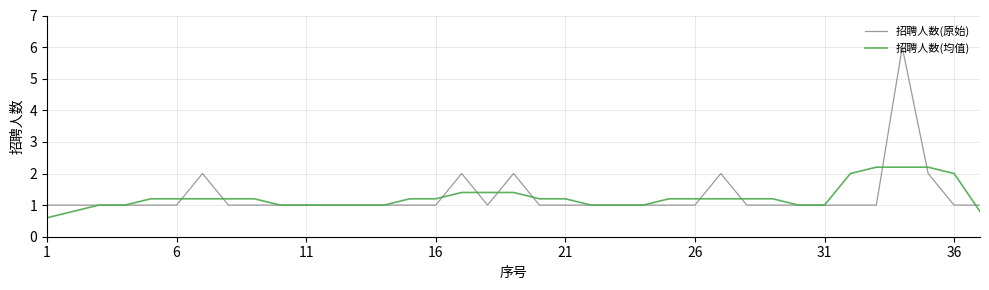

Rank the series by their maximum value, from lowest to highest.

招聘人数(均值), 招聘人数(原始)